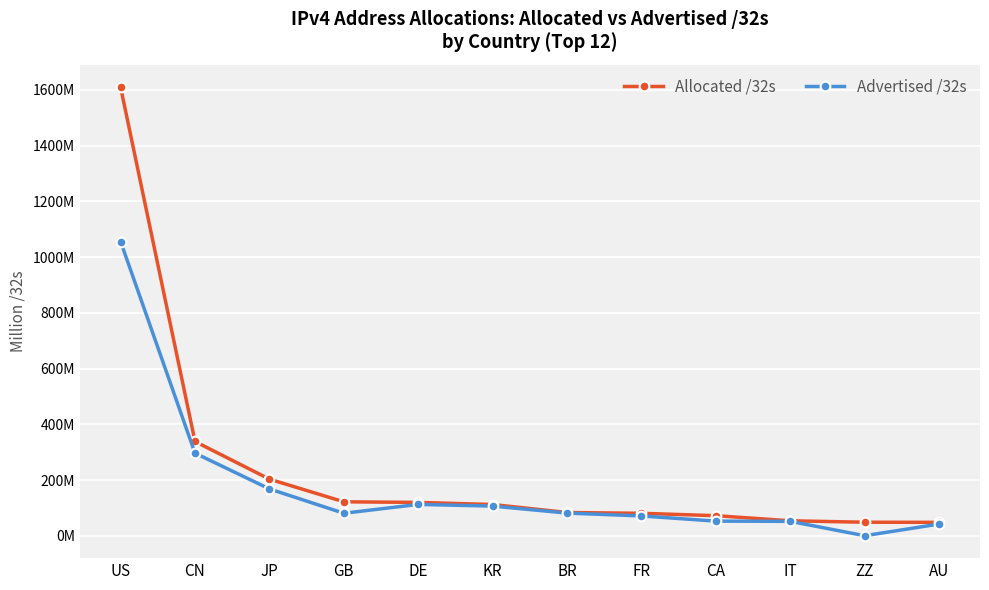

Does the chart have visible grid lines?

Yes